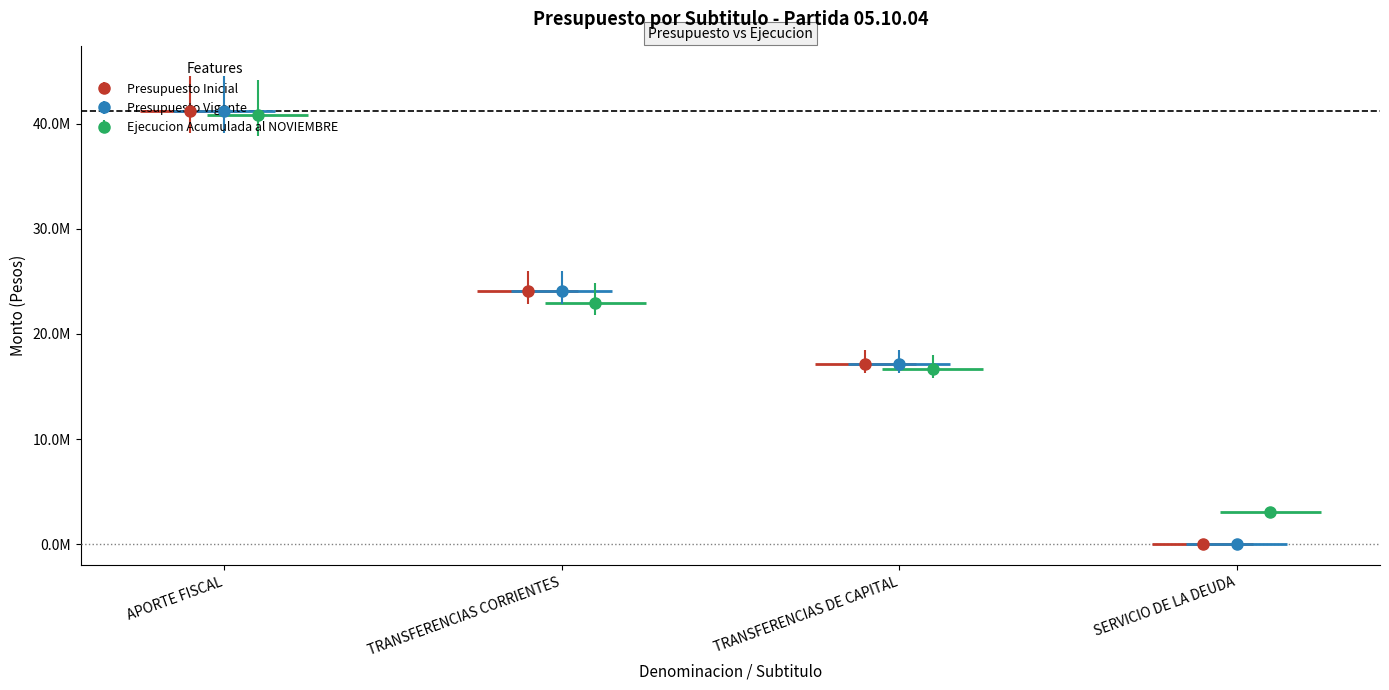

True or false: Presupuesto Vigente has more than 1 points higher than both neighbors.

False